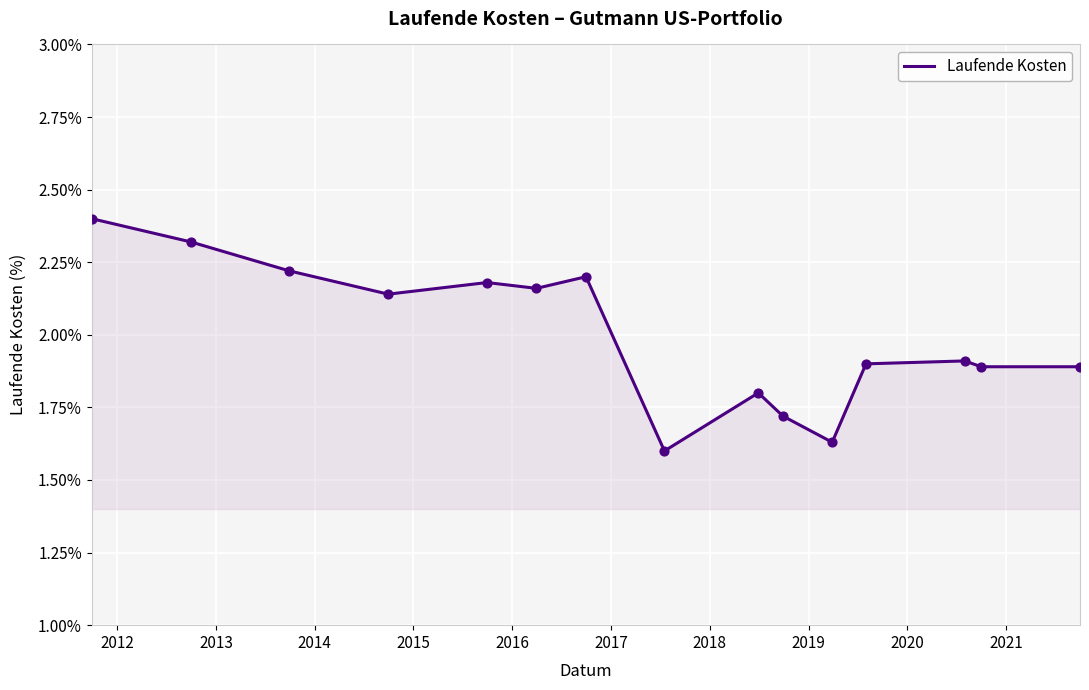

What is the difference between the maximum and minimum values?

0.8